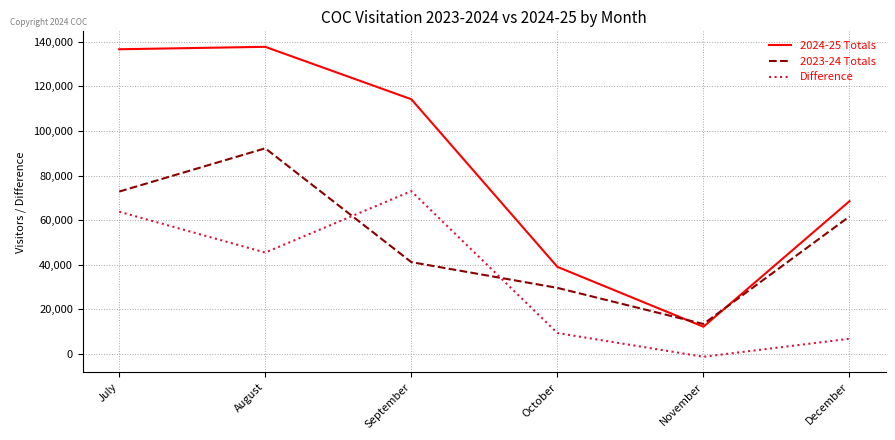

Rank the series at September from lowest to highest value.

2023-24 Totals, Difference, 2024-25 Totals